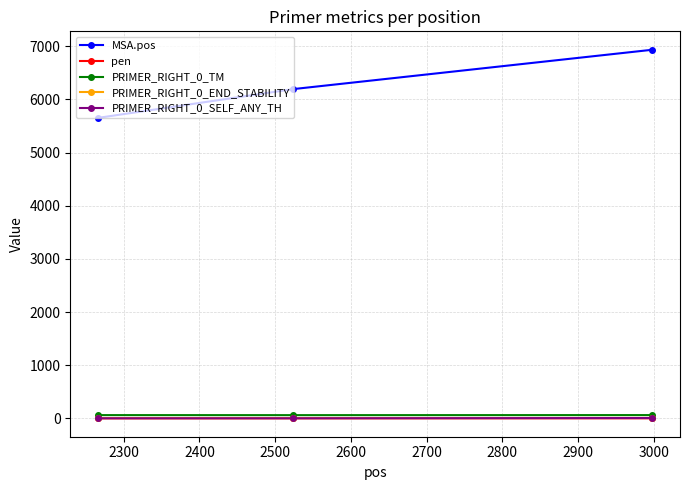

At how many categories does at least one series exceed 437?

3